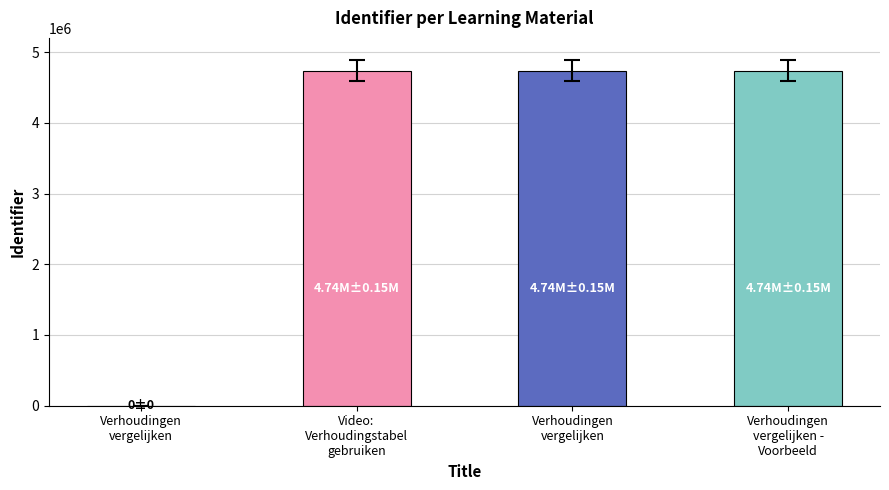

Reading left to right, what are all the values shown in this chart?

Verhoudingen
vergelijken=0	Video:
Verhoudingstabel
gebruiken=4737785	Verhoudingen
vergelijken=4737787	Verhoudingen
vergelijken -
Voorbeeld=4737789